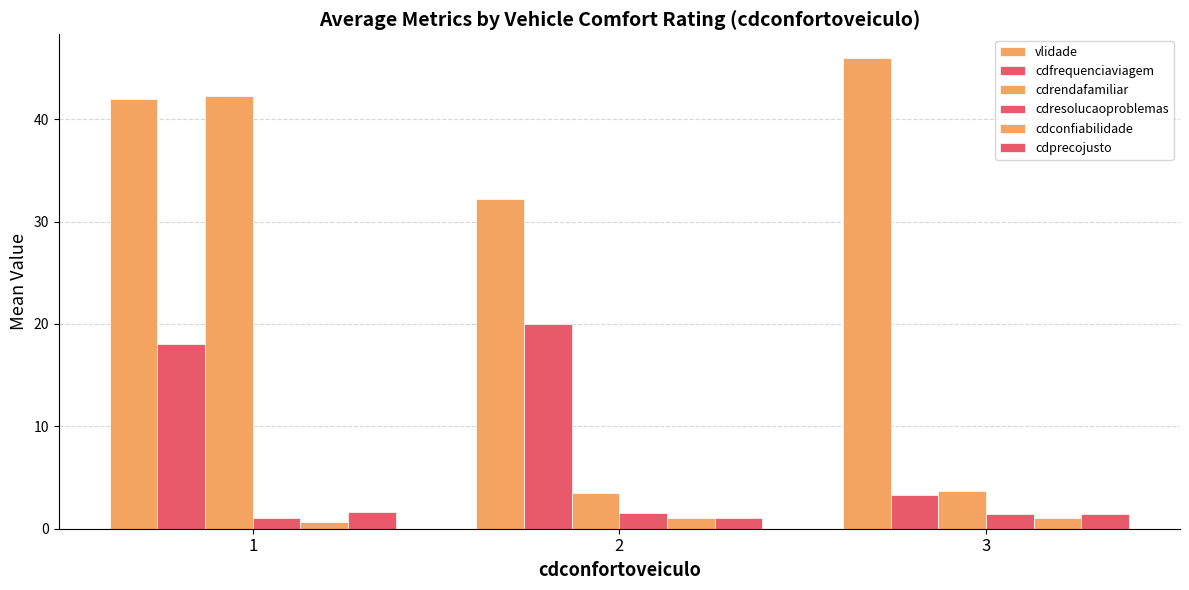

Rank the series at 1 from lowest to highest value.

cdconfiabilidade, cdresolucaoproblemas, cdprecojusto, cdfrequenciaviagem, vlidade, cdrendafamiliar